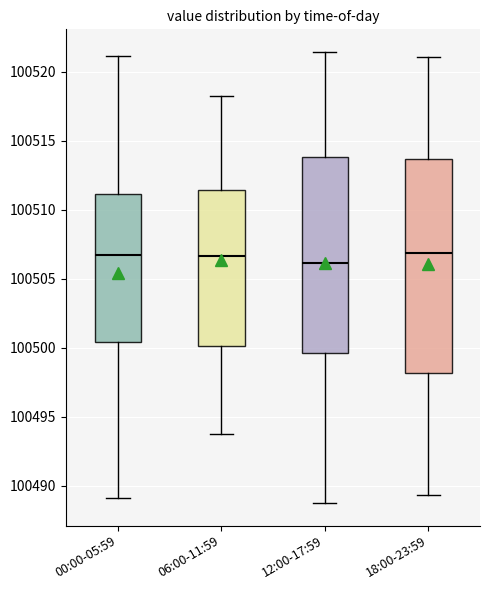

Reading left to right, read every box against the y-axis: the position of its median line, the range the box covers, and the ends of its whiskers. The values are not printed on the chart, so give them approximately, as read against the axis.

00:00-05:59: median 100506.5, box 100500.5 to 100511.0, whiskers 100489.0 to 100521.0
06:00-11:59: median 100506.5, box 100500.0 to 100511.5, whiskers 100494.0 to 100518.0
12:00-17:59: median 100506.0, box 100499.5 to 100514.0, whiskers 100489.0 to 100521.5
18:00-23:59: median 100507.0, box 100498.0 to 100513.5, whiskers 100489.5 to 100521.0